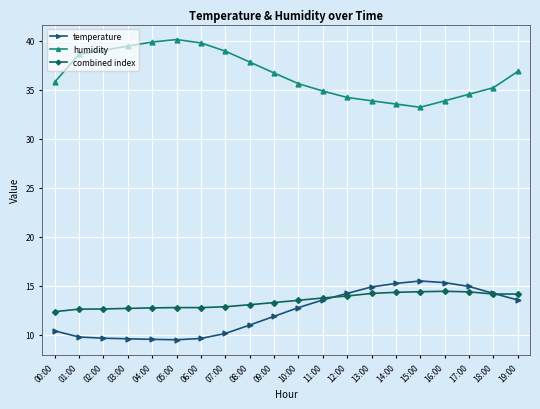

What is the difference between the highest and lowest values at 09:00?

24.8